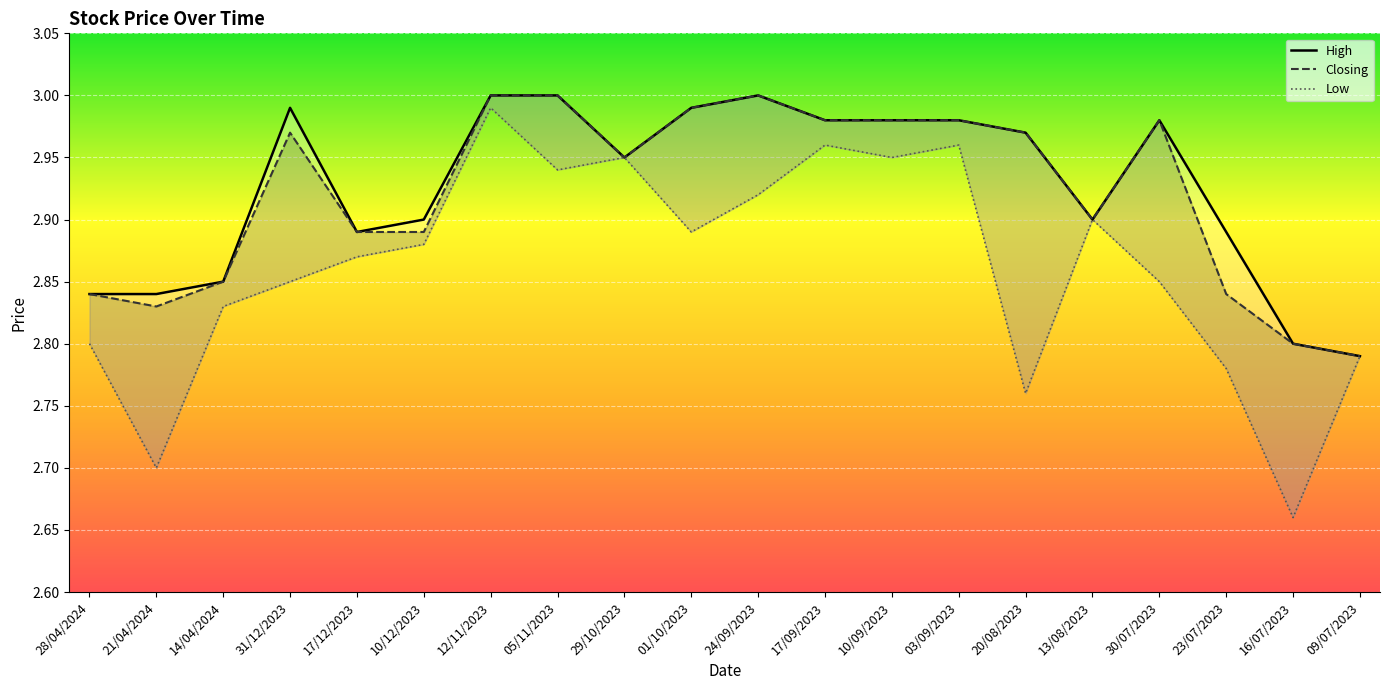

What is the total value across all series at 29/10/2023?

8.9